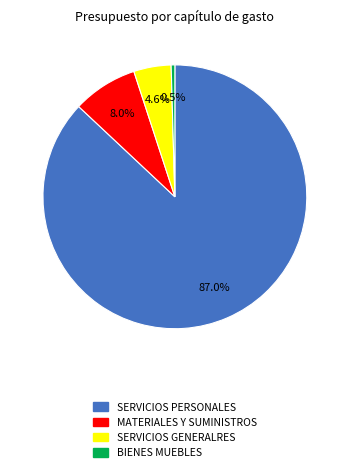

Is the sum of SERVICIOS GENERALRES and MATERIALES Y SUMINISTROS greater than half?

No